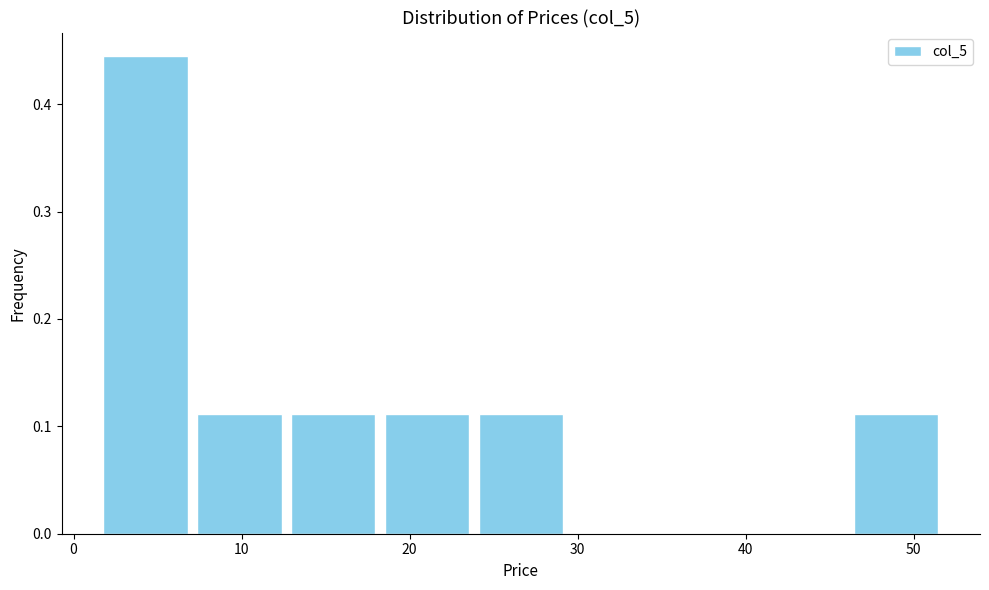

Reading left to right, transcribe this chart: for each bar, give the range it covers on the x-axis and its height. Neither the bar edges nor the heights are printed on the chart, so give them approximately, as read against the axes.

2 to 7: 0.44
7 to 13: 0.11
13 to 18: 0.11
18 to 24: 0.11
24 to 29: 0.11
29 to 35: 0
35 to 41: 0
41 to 46: 0
46 to 52: 0.11